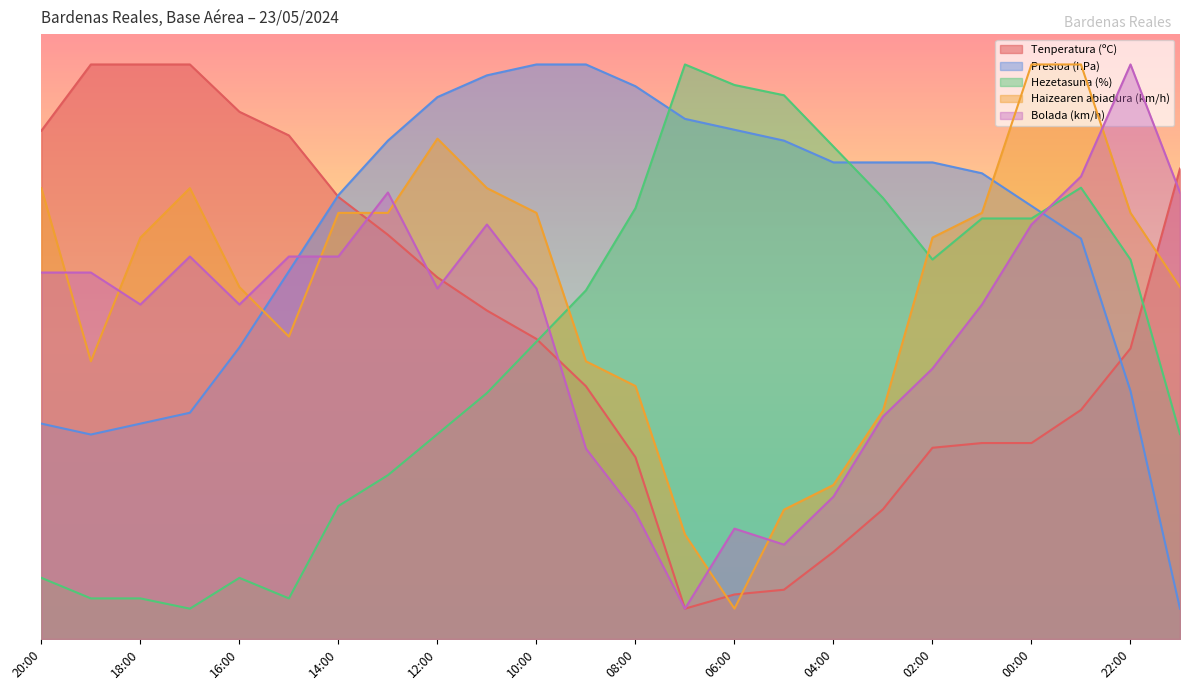

Does the chart display data point markers on the line(s)?

No